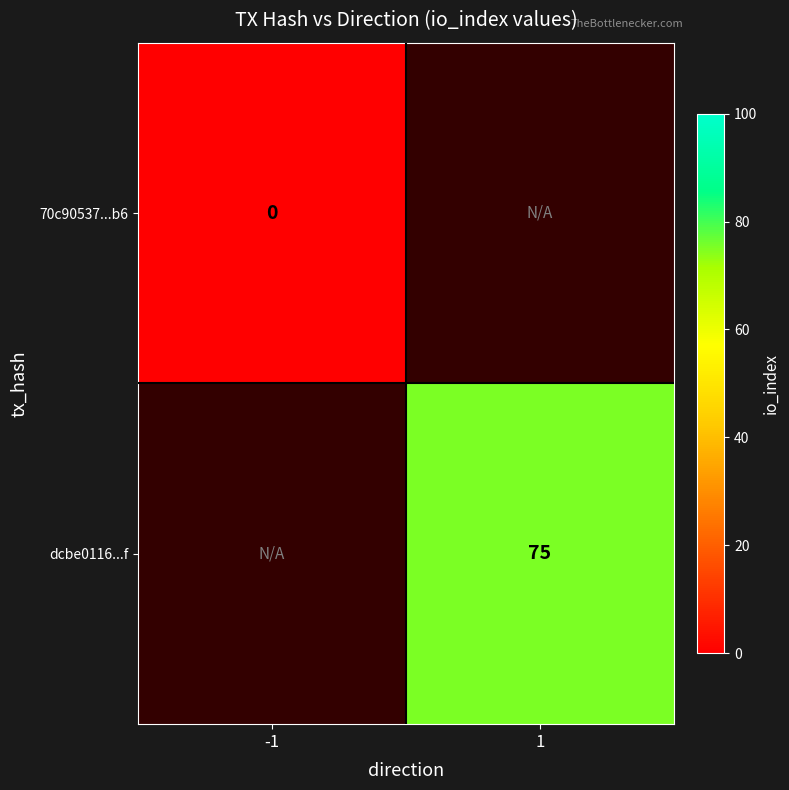

How many series are shown in this chart?

2